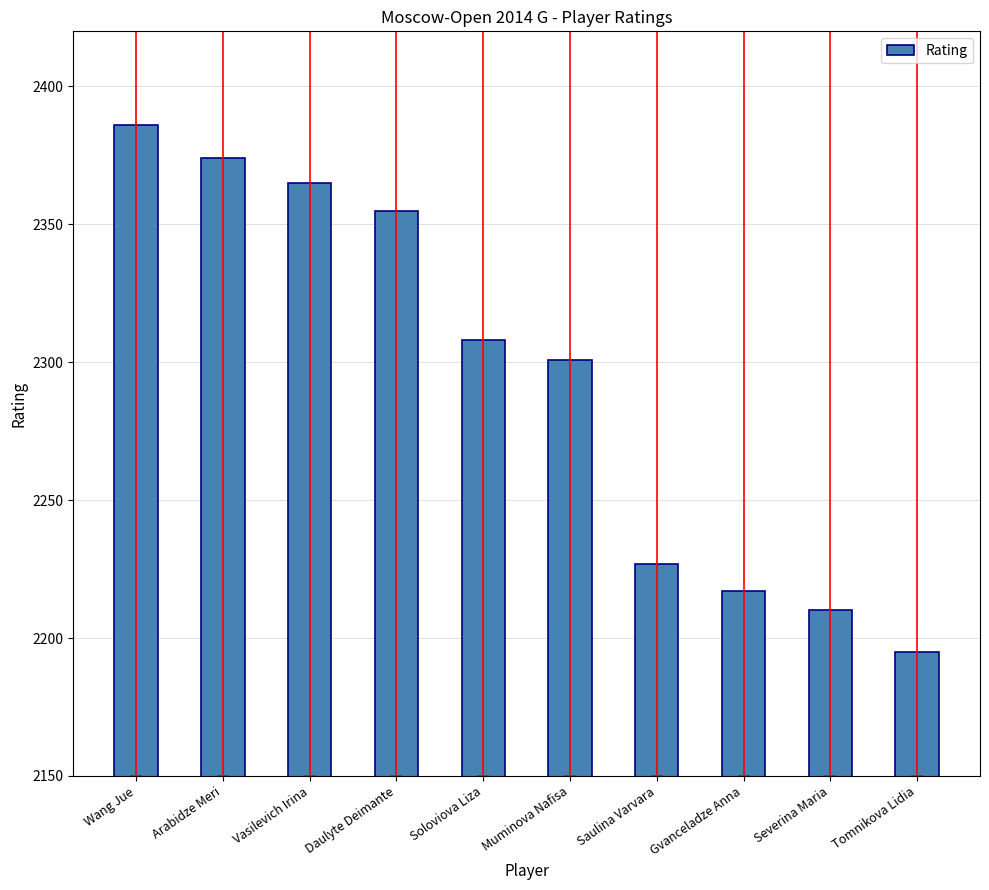

Reading left to right, list all the values displayed in this chart.

2386	2374	2365	2355	2308	2301	2227	2217	2210	2195